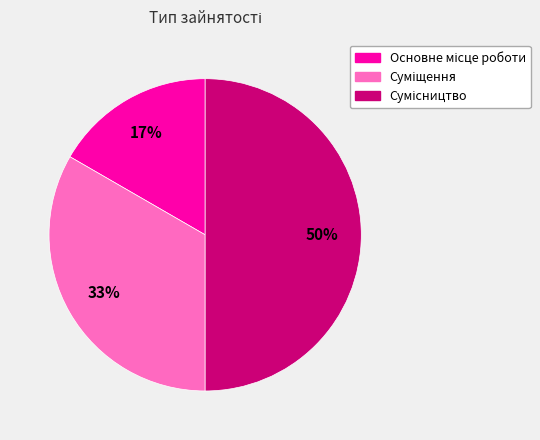

To the nearest percent, what is the average slice percentage?

33%